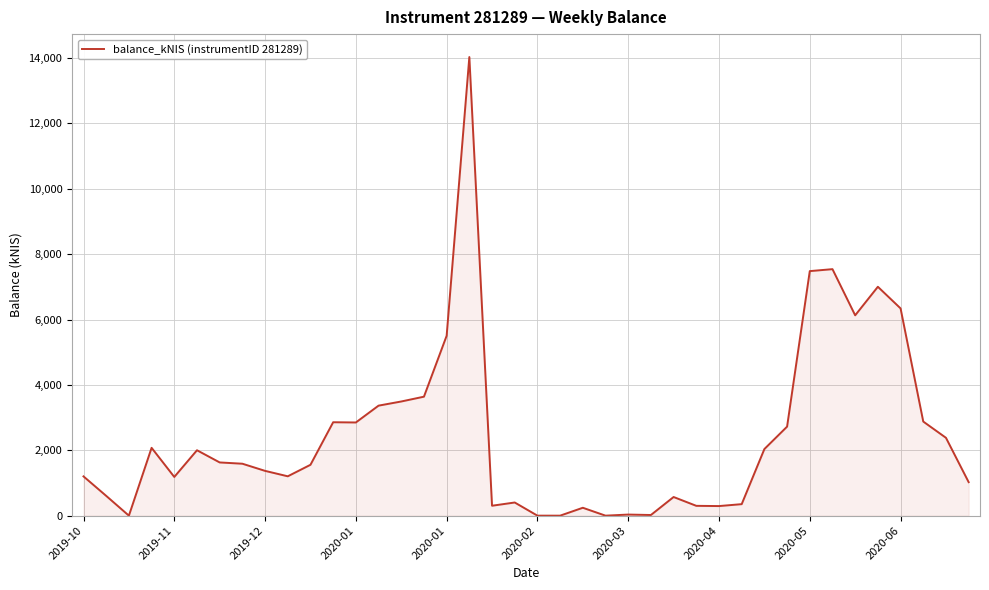

What is the difference between the maximum and second lowest values?

14030.2